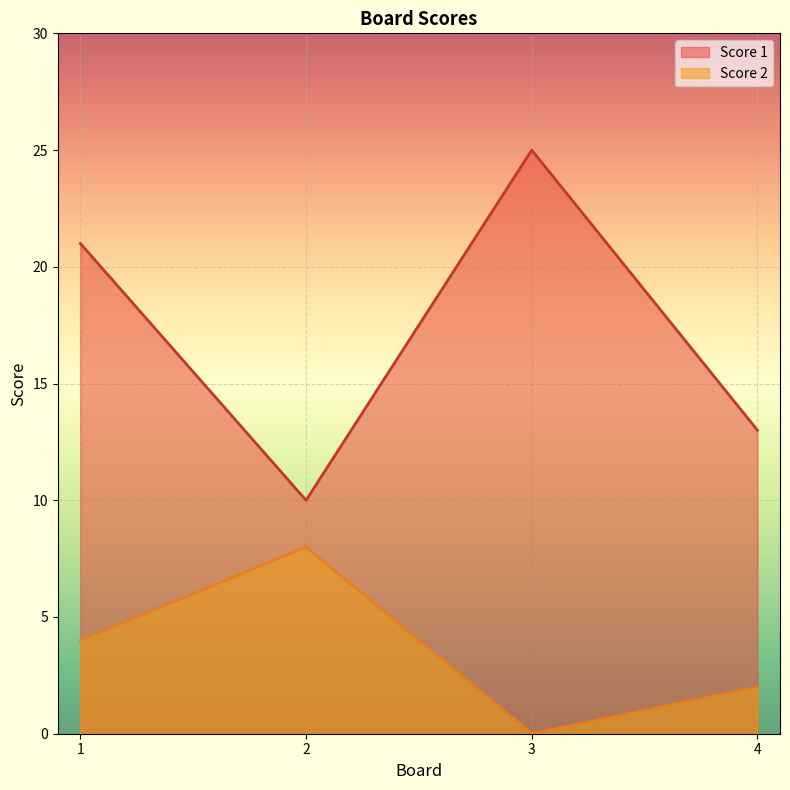

What is the spread (max minus min) of values at 3?

25